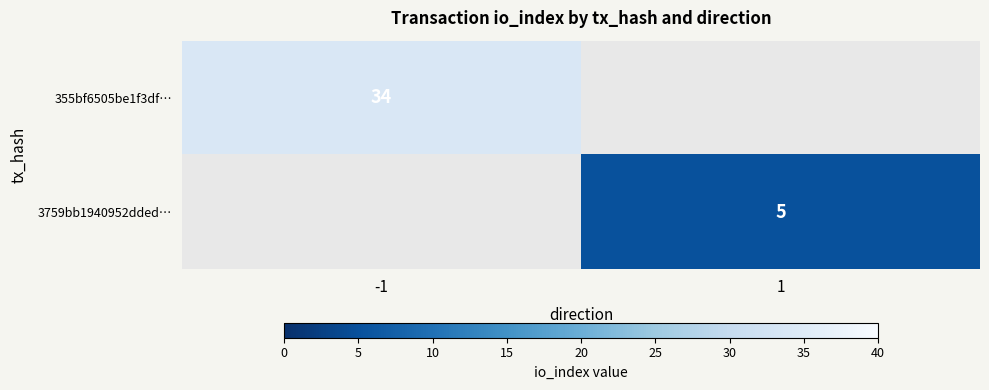

The value of 3759bb1940952dded… at 1 is 3. True or false?

False